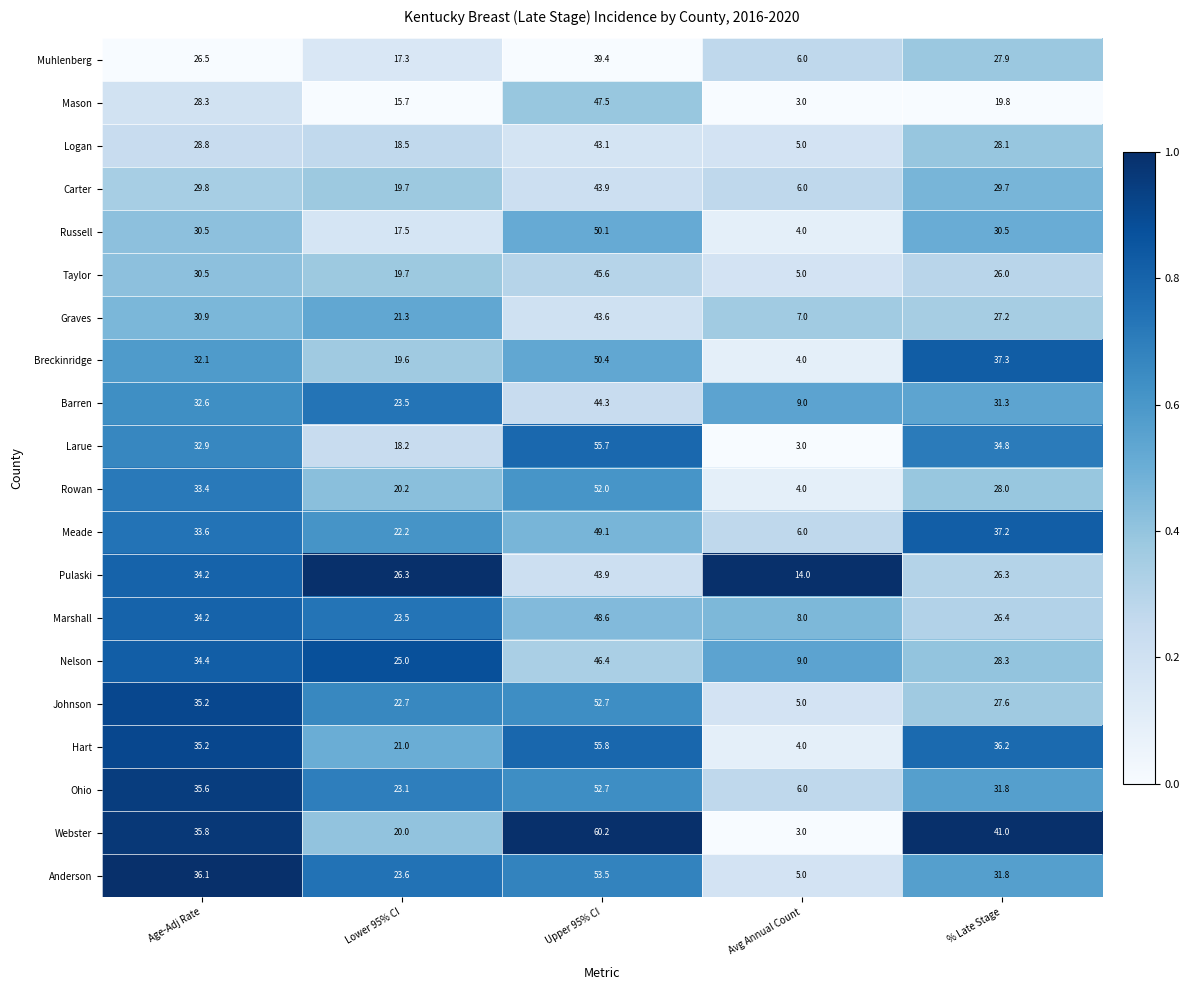

List the labels in order of Logan value, smallest first.

Avg Annual Count, Lower 95% CI, % Late Stage, Age-Adj Rate, Upper 95% CI